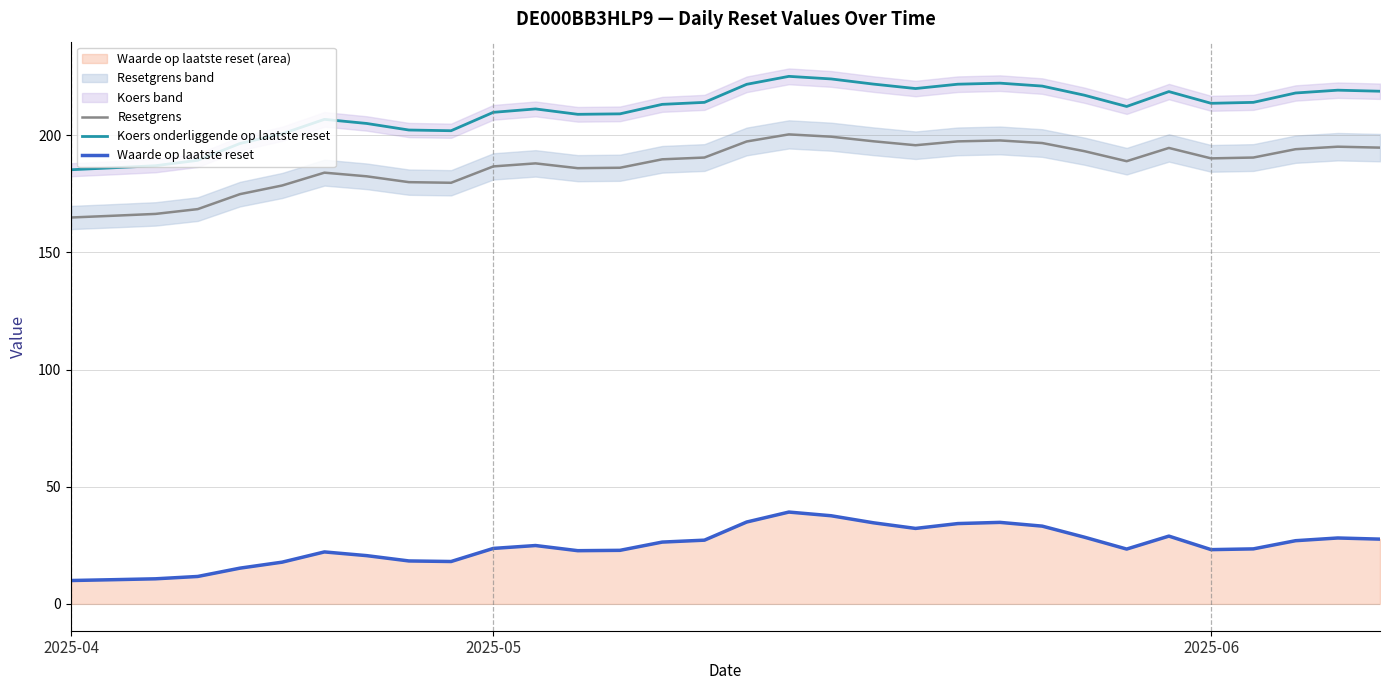

Rank the series at 13 from lowest to highest value.

Waarde op laatste reset, Resetgrens, Koers onderliggende op laatste reset